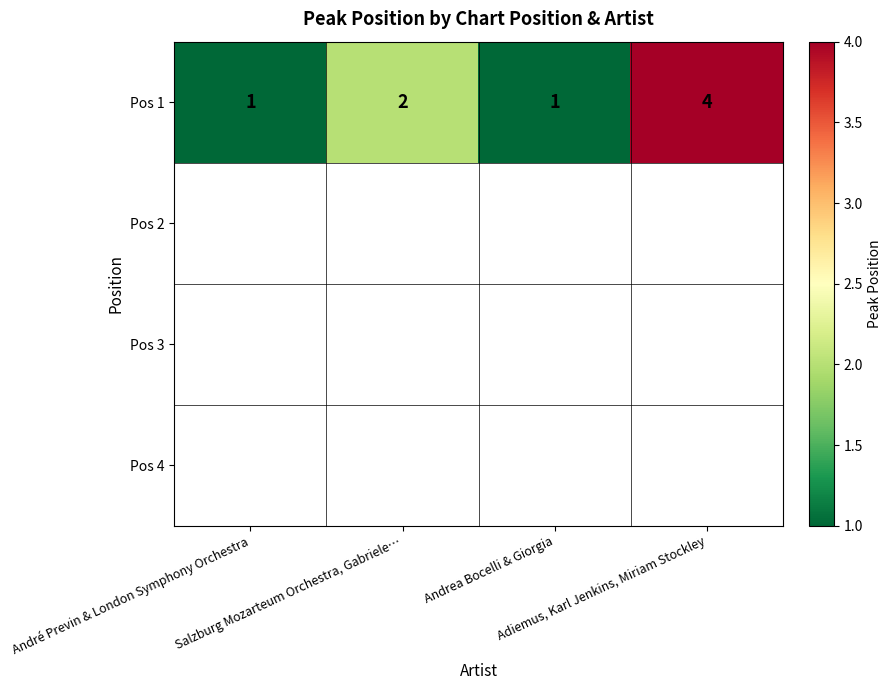

Rank the categories by value from lowest to highest.

André Previn & London Symphony Orchestra, Andrea Bocelli & Giorgia, Salzburg Mozarteum Orchestra, Gabriele…, Adiemus, Karl Jenkins, Miriam Stockley